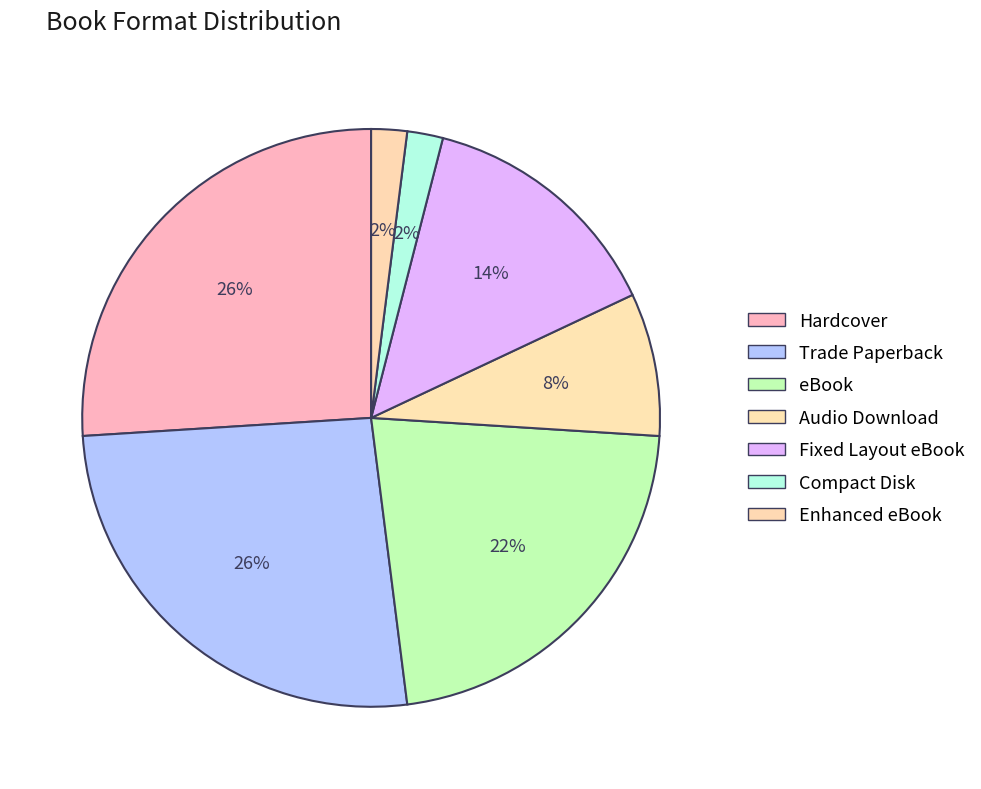

To the nearest percent, what is the difference between the largest and smallest slice percentages?

24%